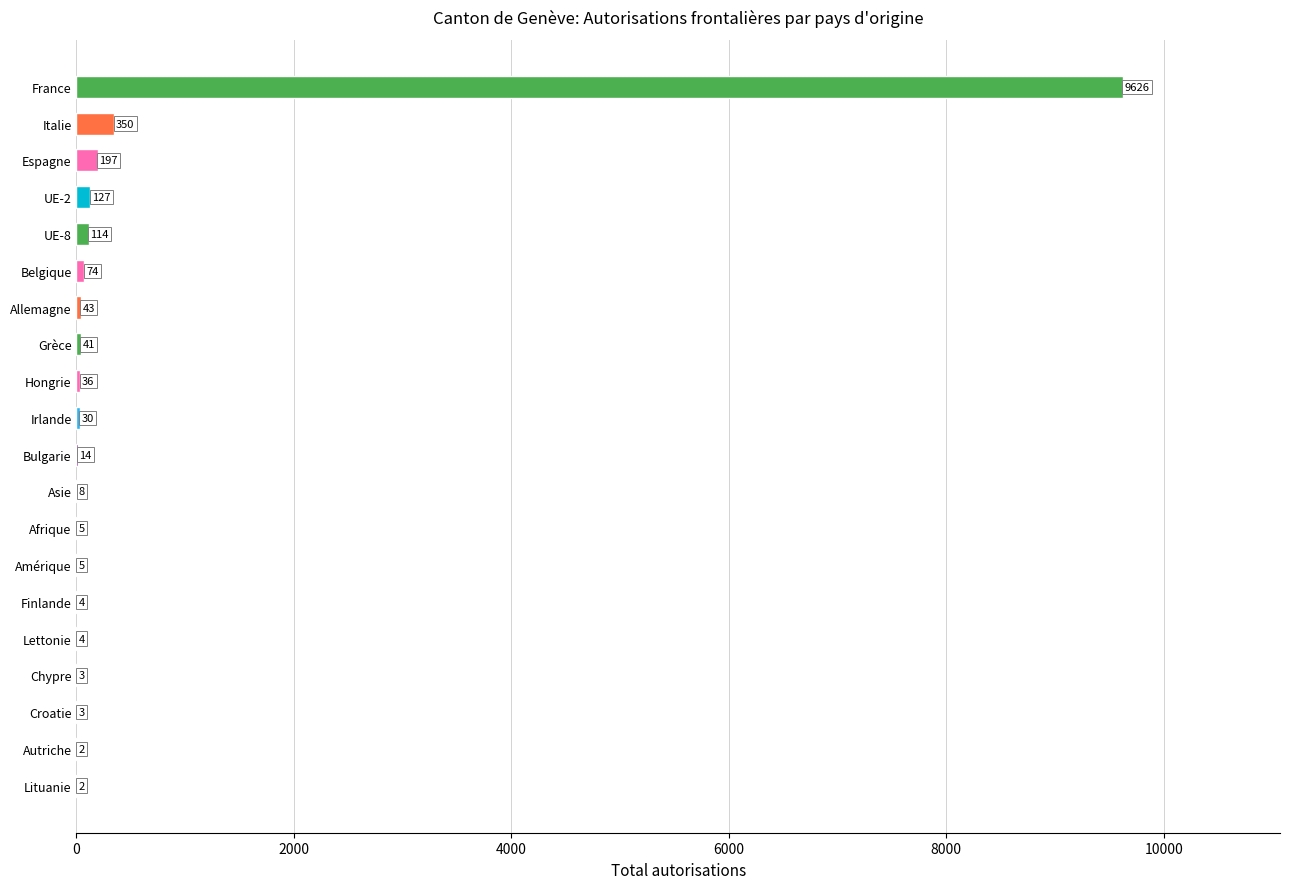

Reading bottom to top, transcribe all the data shown in this chart.

Lituanie=2	Autriche=2	Croatie=3	Chypre=3	Lettonie=4	Finlande=4	Amérique=5	Afrique=5	Asie=8	Bulgarie=14	Irlande=30	Hongrie=36	Grèce=41	Allemagne=43	Belgique=74	UE-8=114	UE-2=127	Espagne=197	Italie=350	France=9626